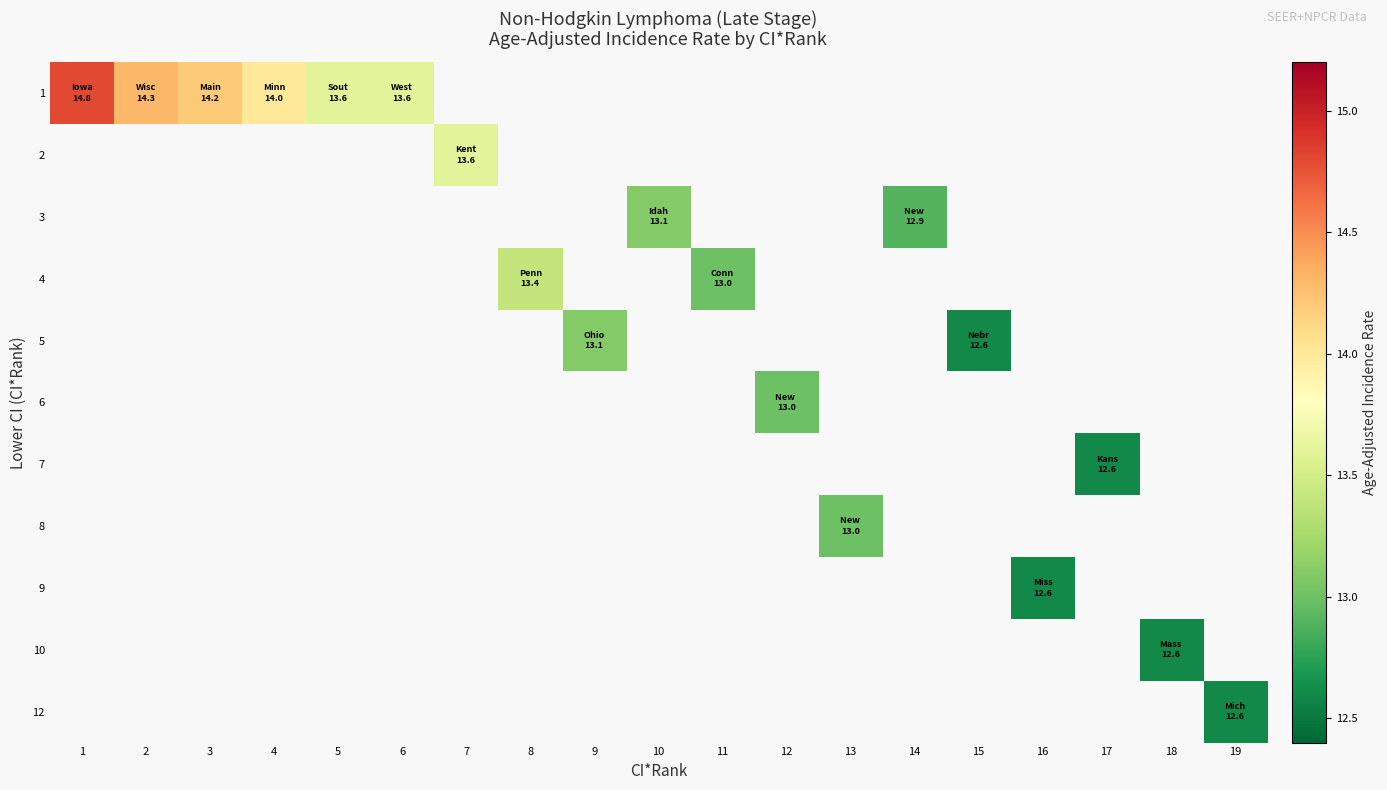

At which category does the chart reach its peak across all series?

1